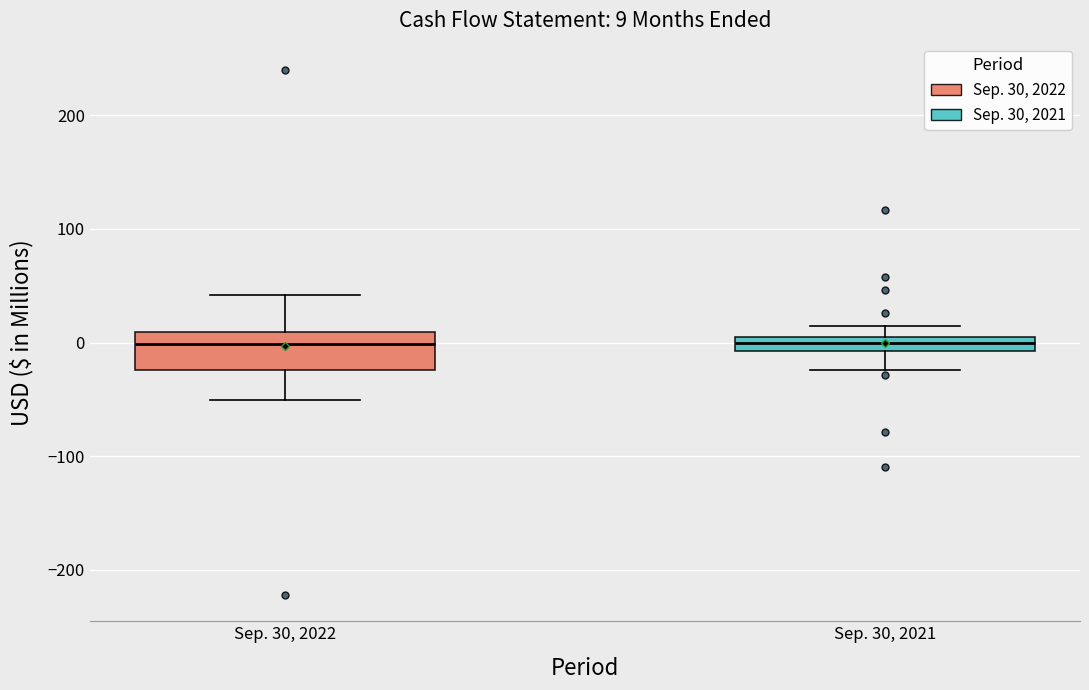

Comparing the boxes themselves (not the whiskers), which one is the tallest?

Sep. 30, 2022